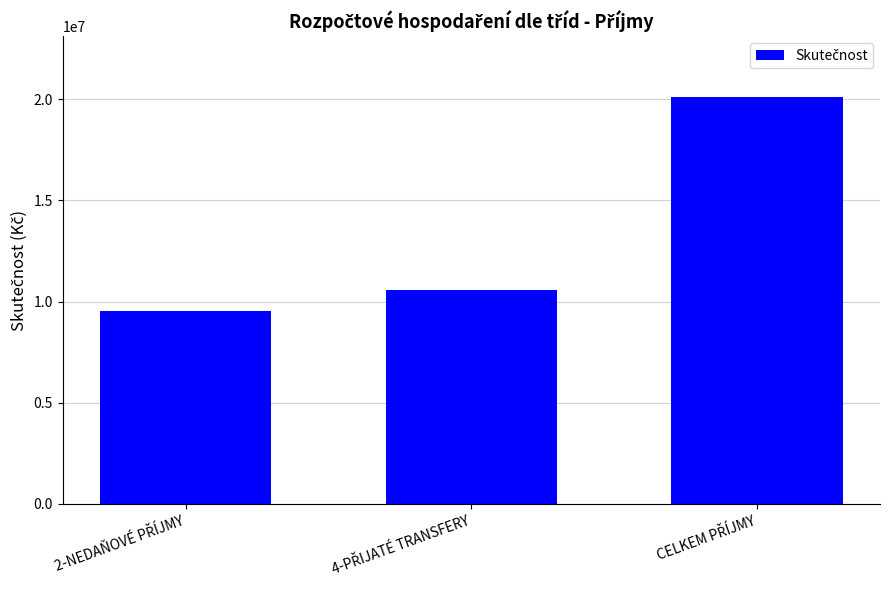

What is the maximum value shown in the chart?

20106250.6